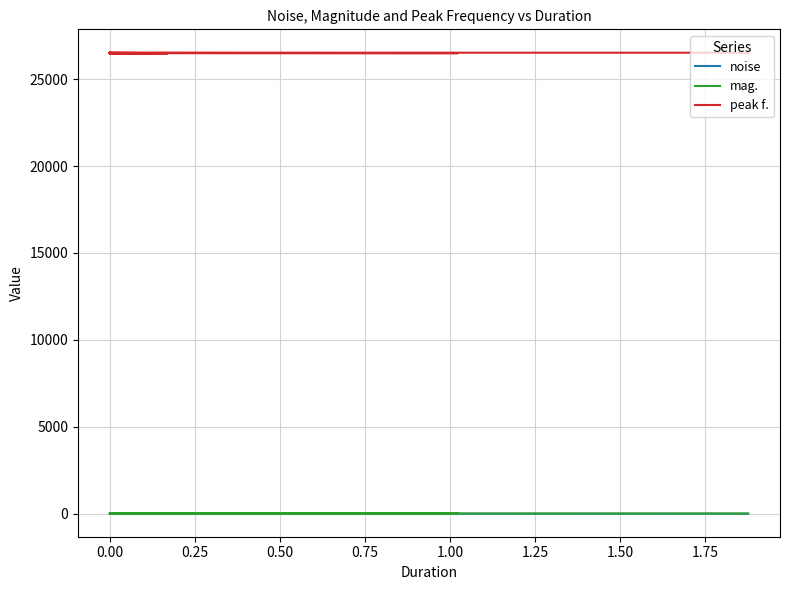

At which category is the sum across all series the highest?

35